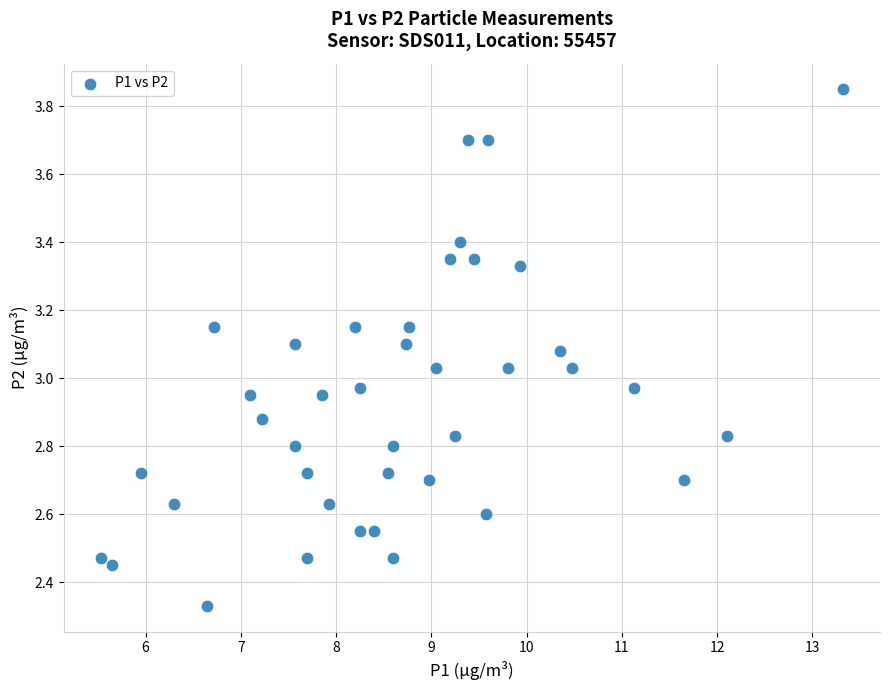

What is the range of Y values (max minus min)?

1.5